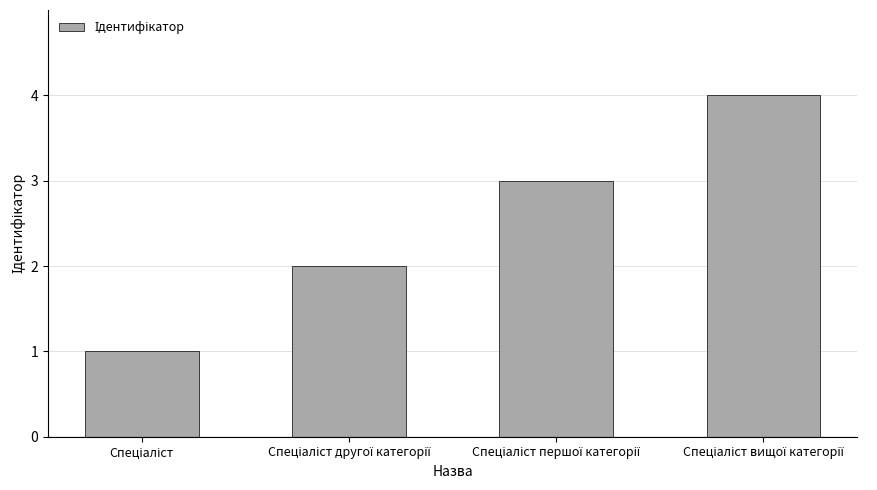

What is the sum of all values?

10